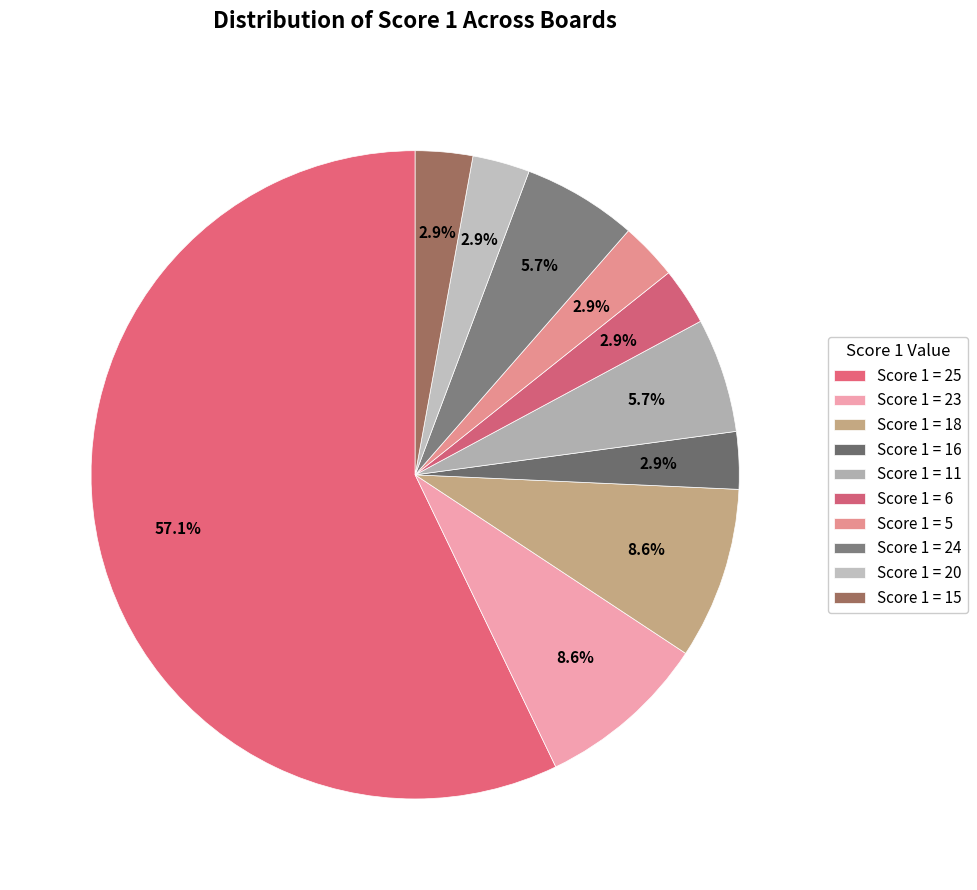

Count the number of slices in the pie.

10